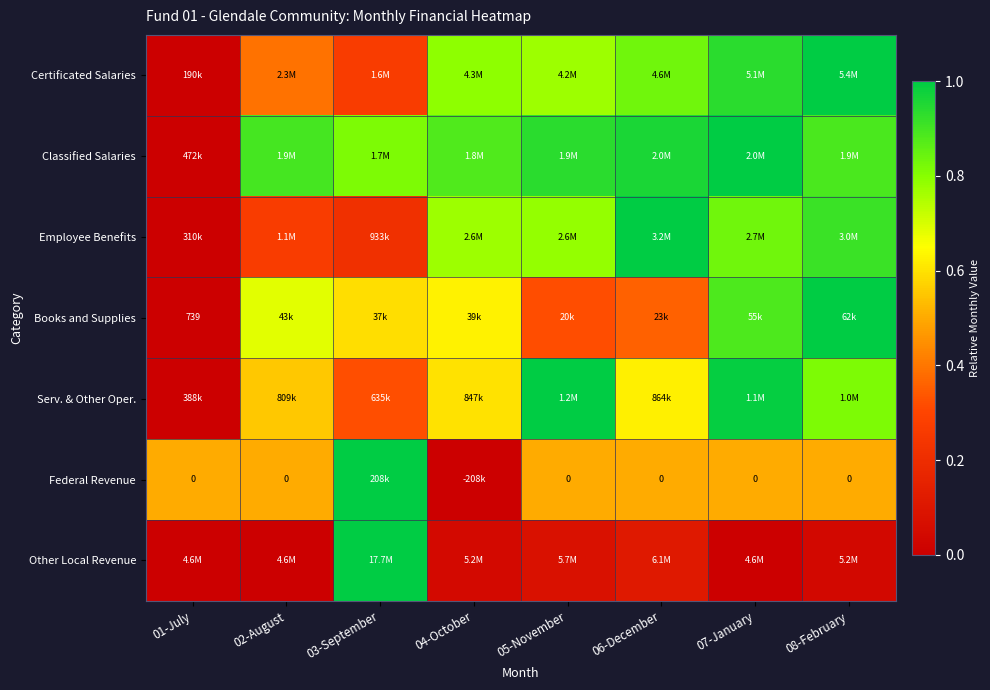

Count the Books and Supplies values in the range 0 to 1.

8